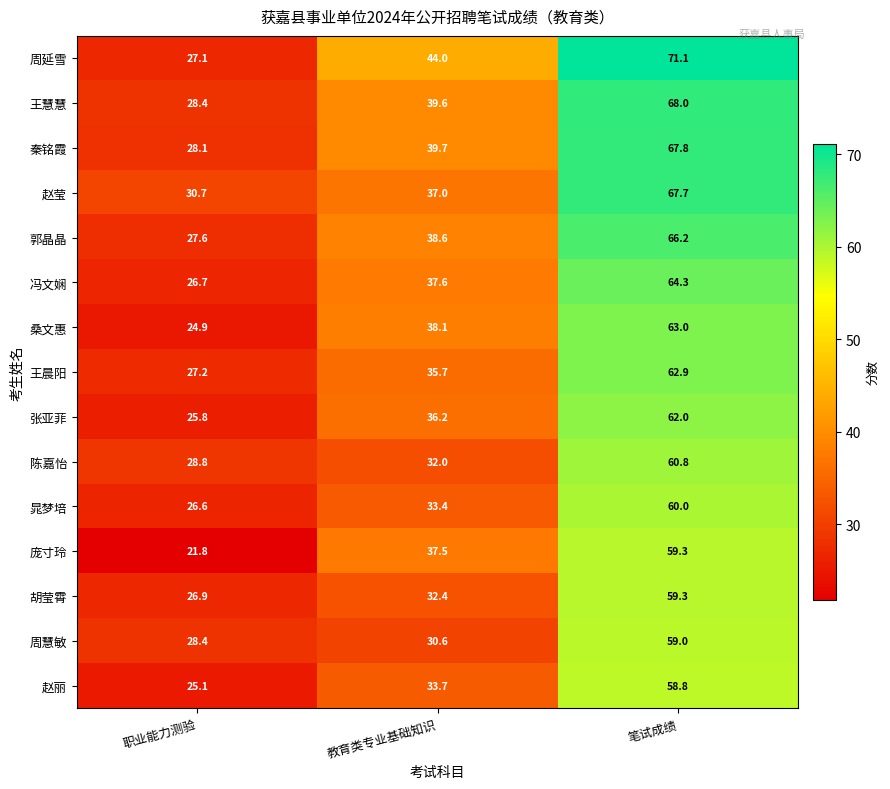

Which label corresponds to the smallest value in the chart?

职业能力测验